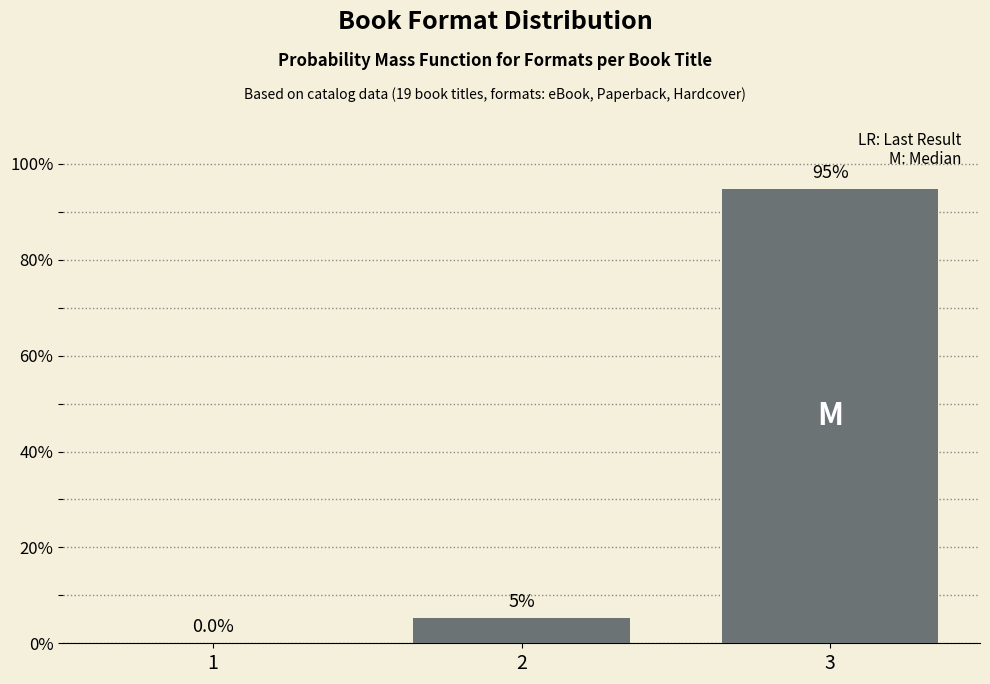

What is the approximate value at 3?

94.7